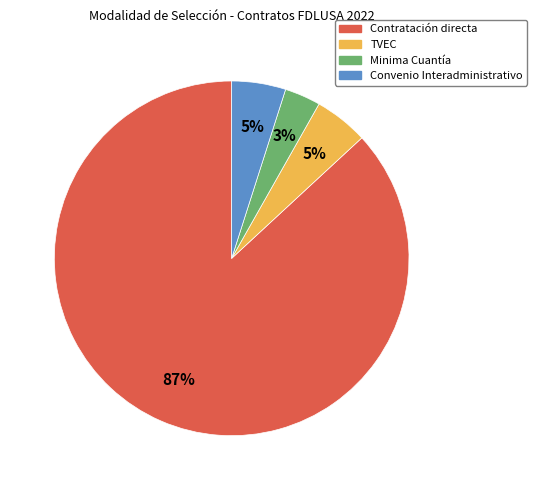

To the nearest percent, what is the difference between the largest and smallest slice percentages?

84%